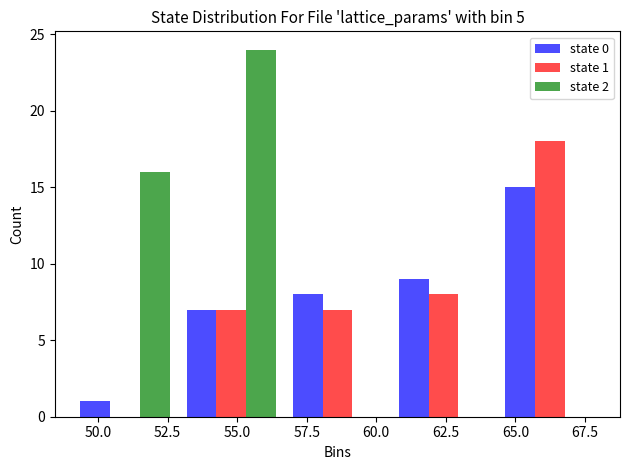

In the state 1 series, which range on the x-axis has the tallest bar?

64.5 to 68.0